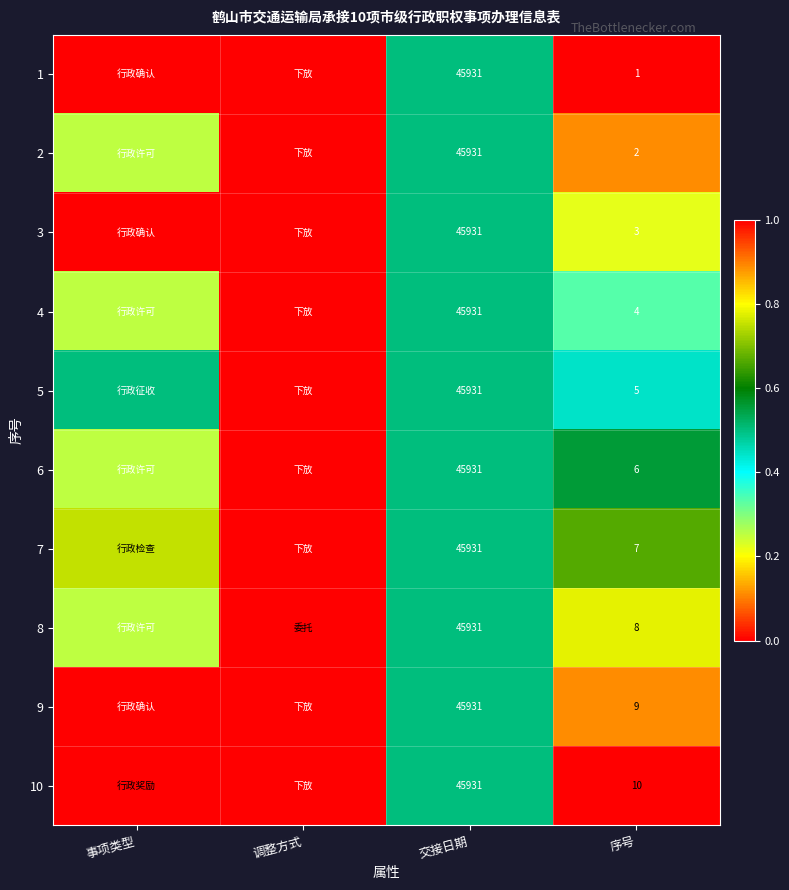

The 9 series shows 0.4 at 事项类型. True or false?

False